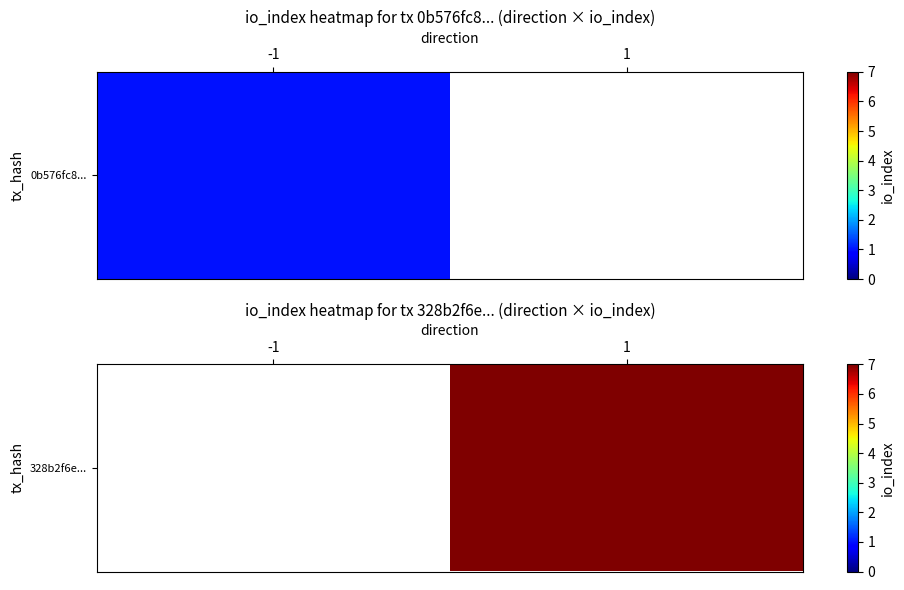

The value at 1 is 12.1. True or false?

False